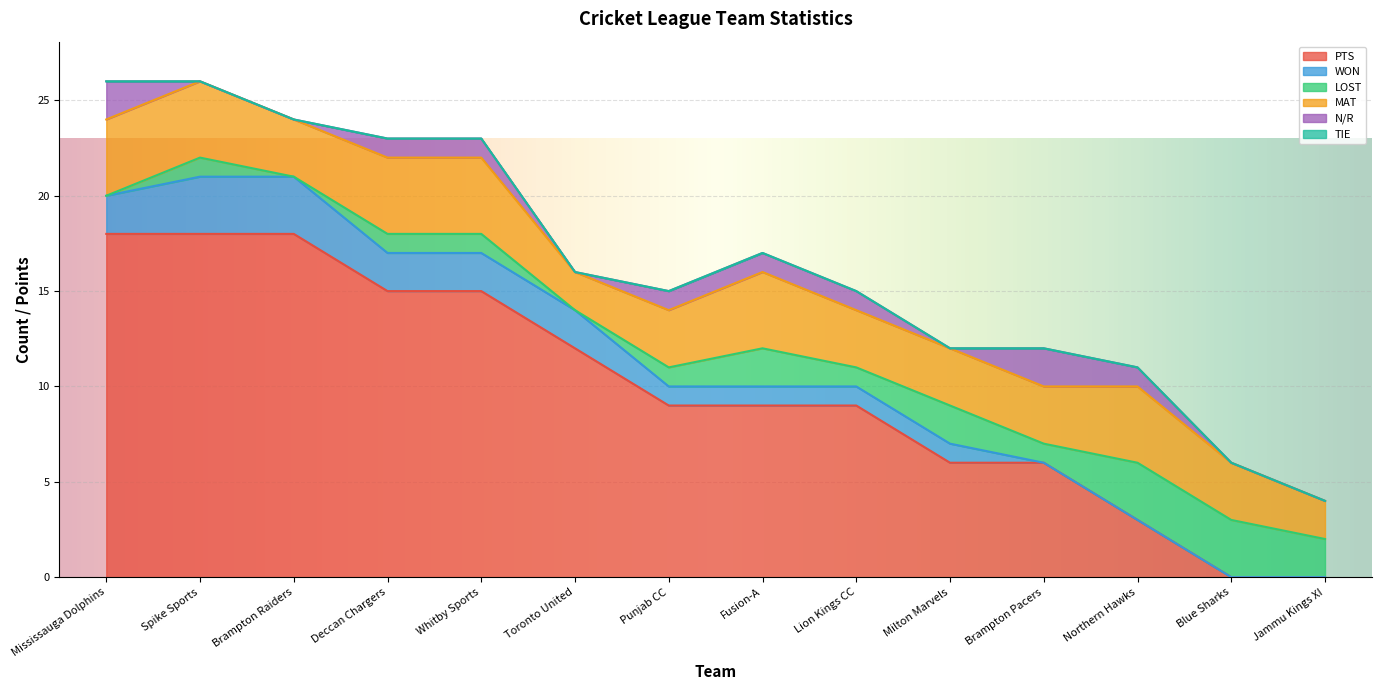

At how many categories does at least one series exceed 7?

9